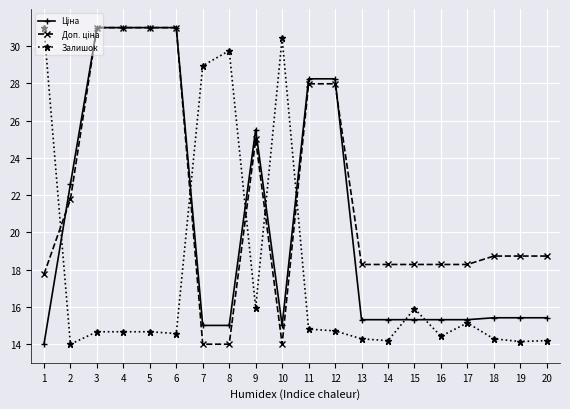

Between 1 and 16, which series saw the biggest shift?

Залишок